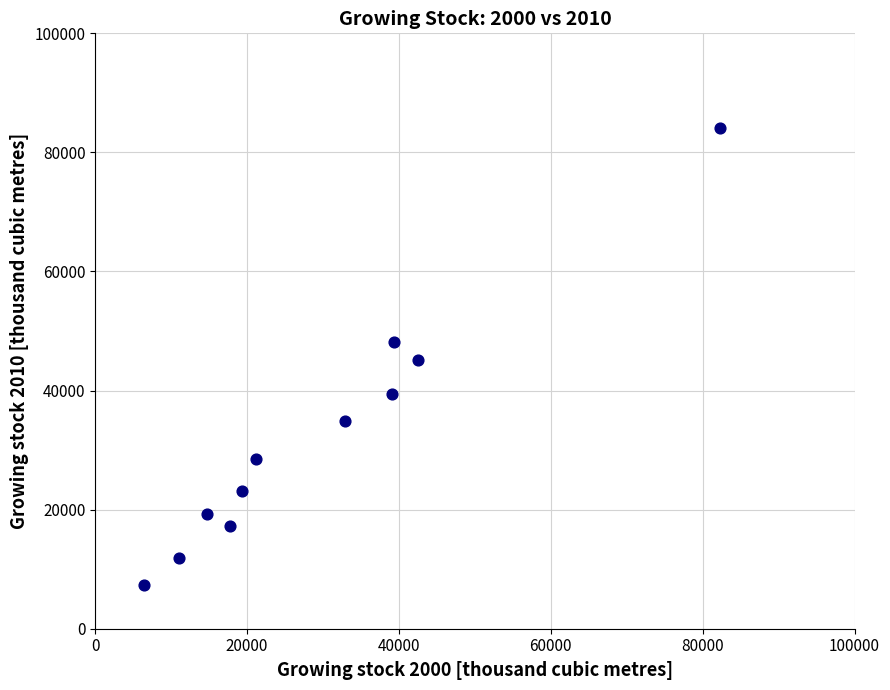

What is the range of X values (max minus min)?

75898